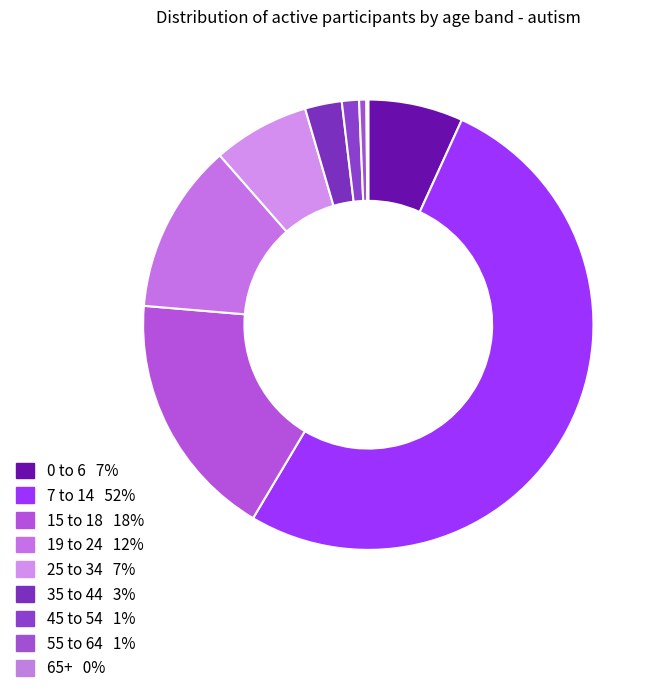

Is it true that 19 to 24 is 12% of the pie?

True